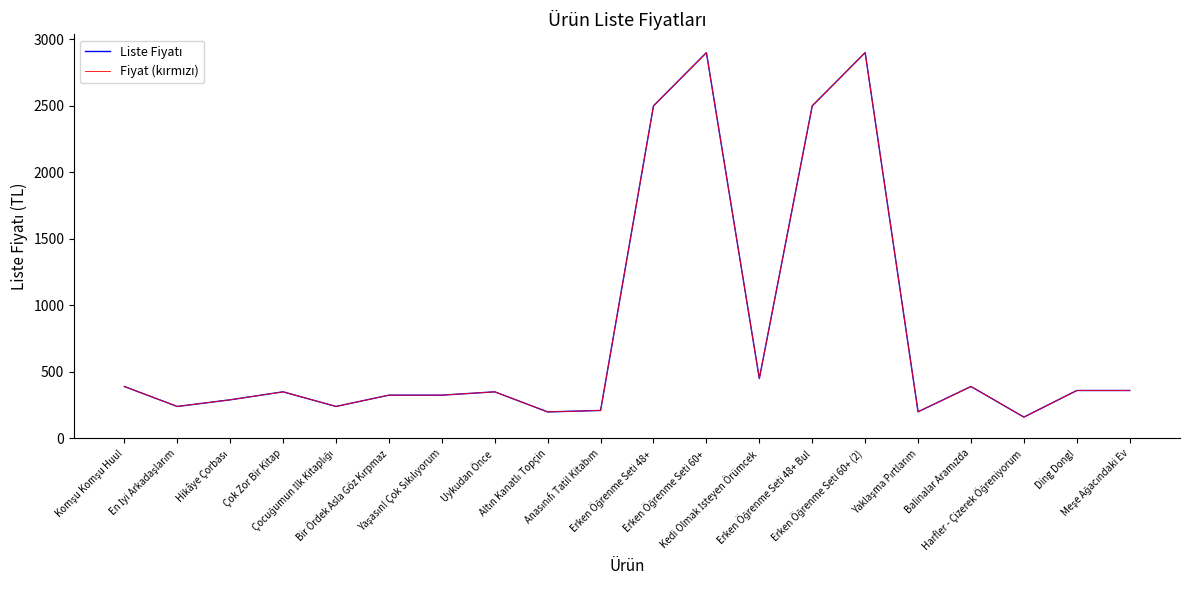

True or false: Fiyat (kırmızı) and Liste Fiyatı intersect in this chart.

False